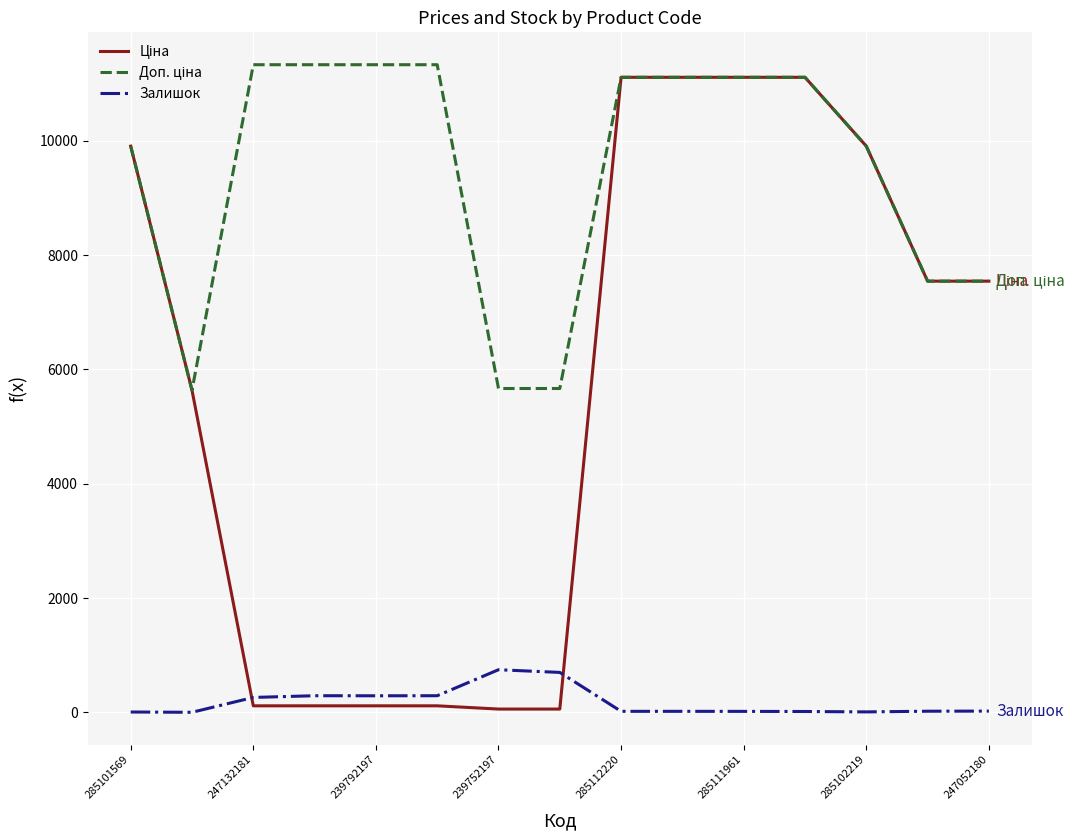

What is the maximum value shown in the chart?

11334.0